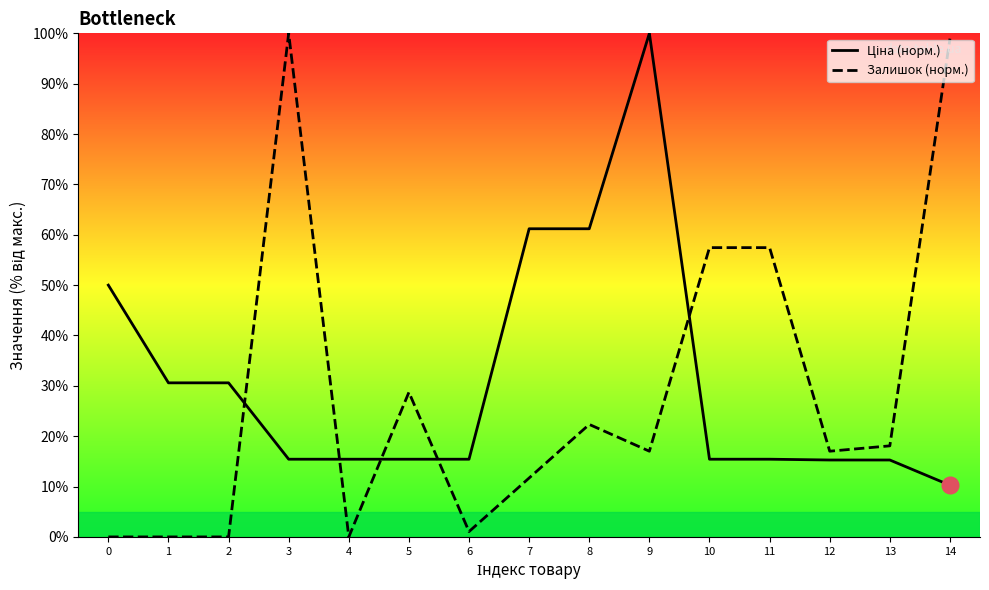

Count the number of data series in this chart.

2